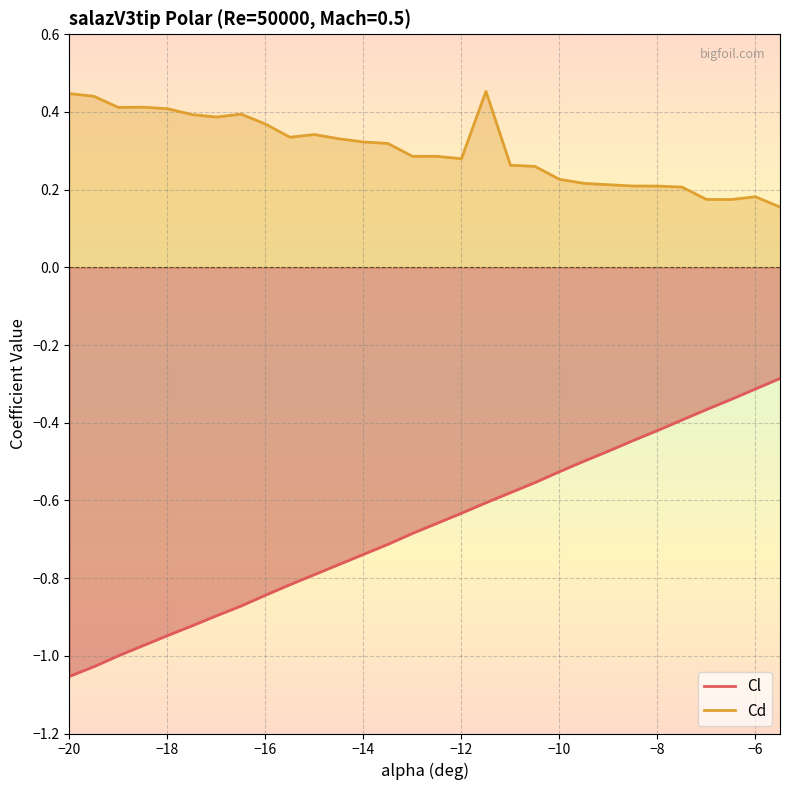

What is the minimum value shown in the chart?

-1.1